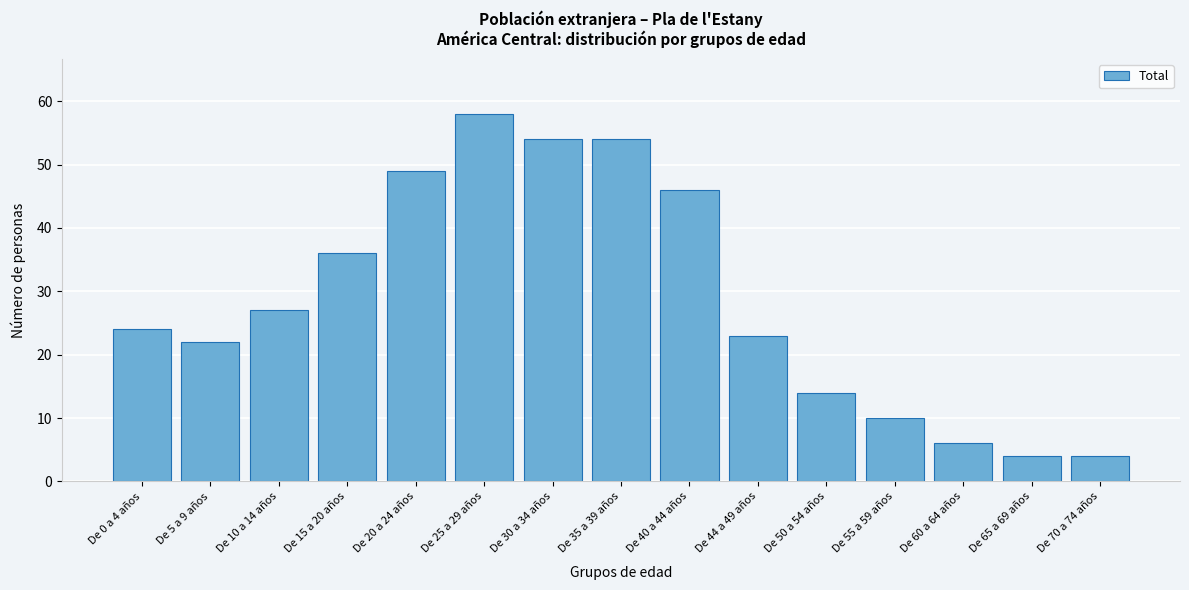

Reading right to left, list all the values displayed in this chart.

De 70 a 74 años=4	De 65 a 69 años=4	De 60 a 64 años=6	De 55 a 59 años=10	De 50 a 54 años=14	De 44 a 49 años=23	De 40 a 44 años=46	De 35 a 39 años=54	De 30 a 34 años=54	De 25 a 29 años=58	De 20 a 24 años=49	De 15 a 20 años=36	De 10 a 14 años=27	De 5 a 9 años=22	De 0 a 4 años=24